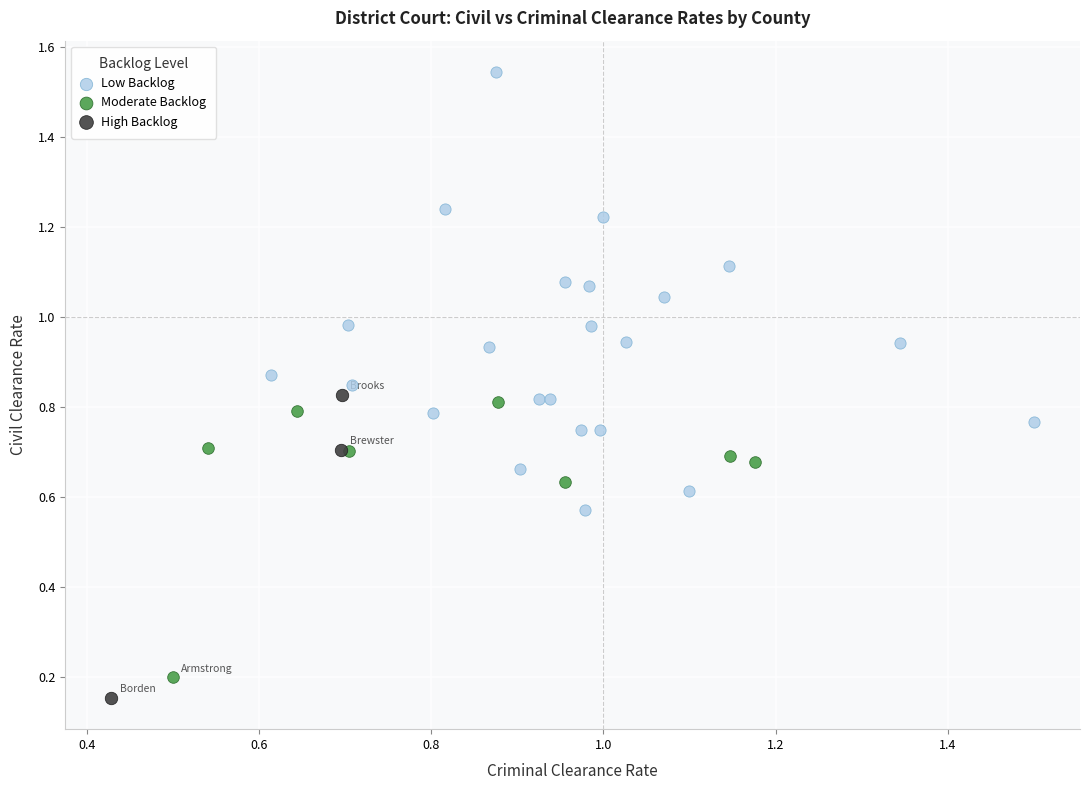

Which series reaches the maximum Y coordinate?

Low Backlog